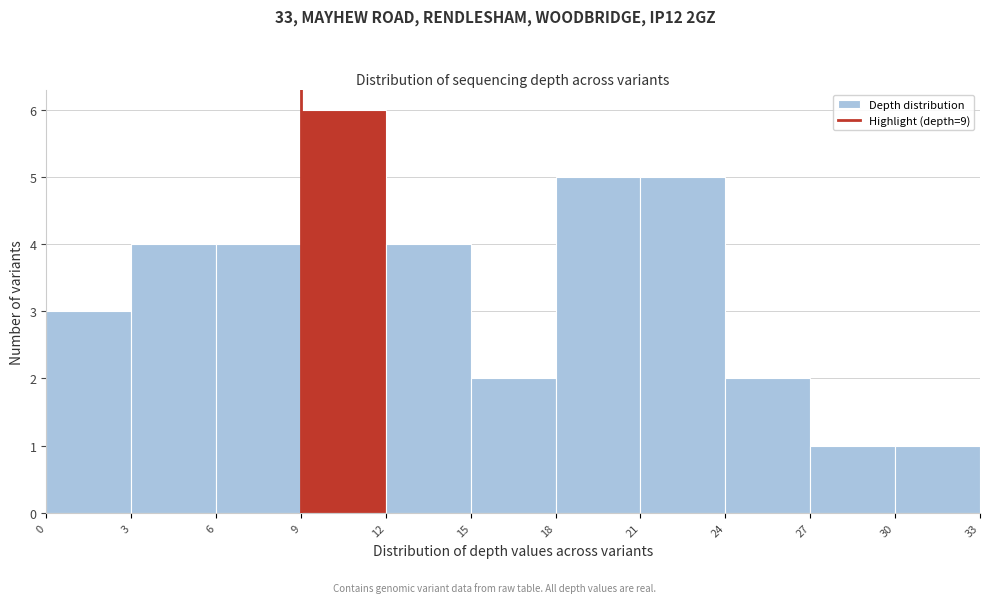

What is the height of the bar covering 18 to 21 on the x-axis? The values are not printed on the chart, so give them approximately, as read against the axis.

5